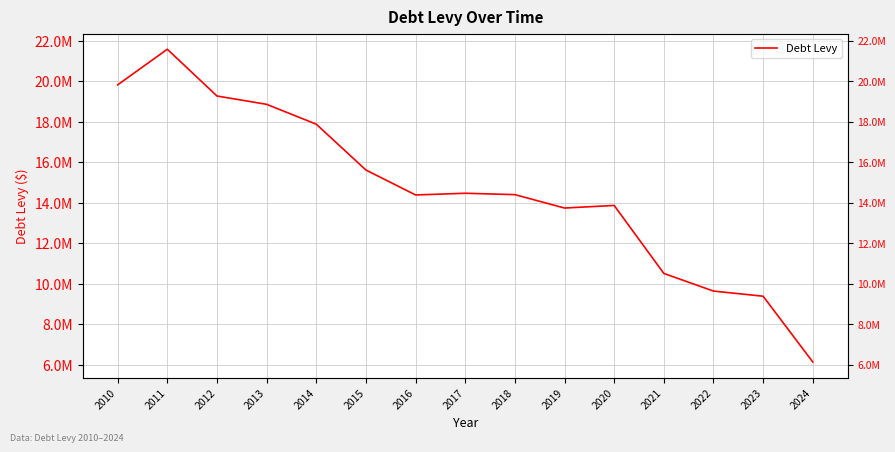

Where is the data nearest to the value 13860567?

2020